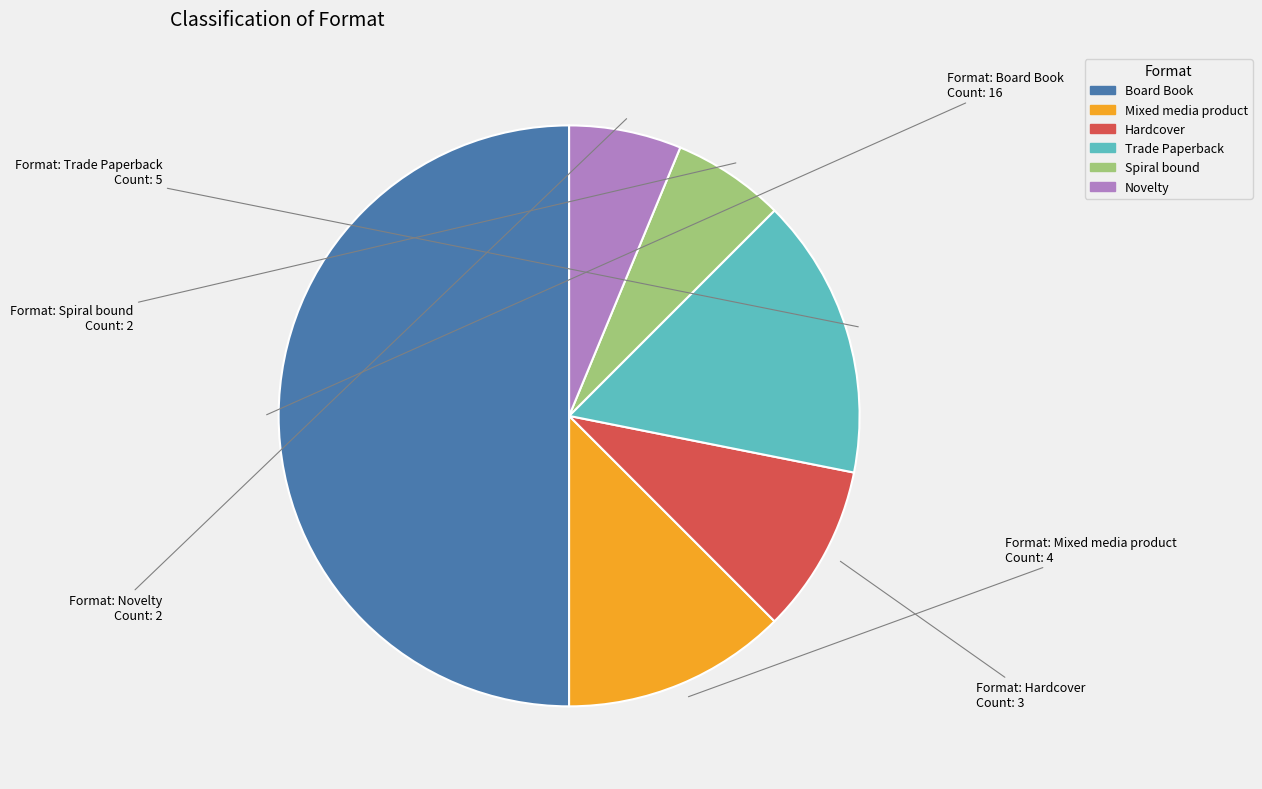

Does Novelty account for over 50% of the chart?

No